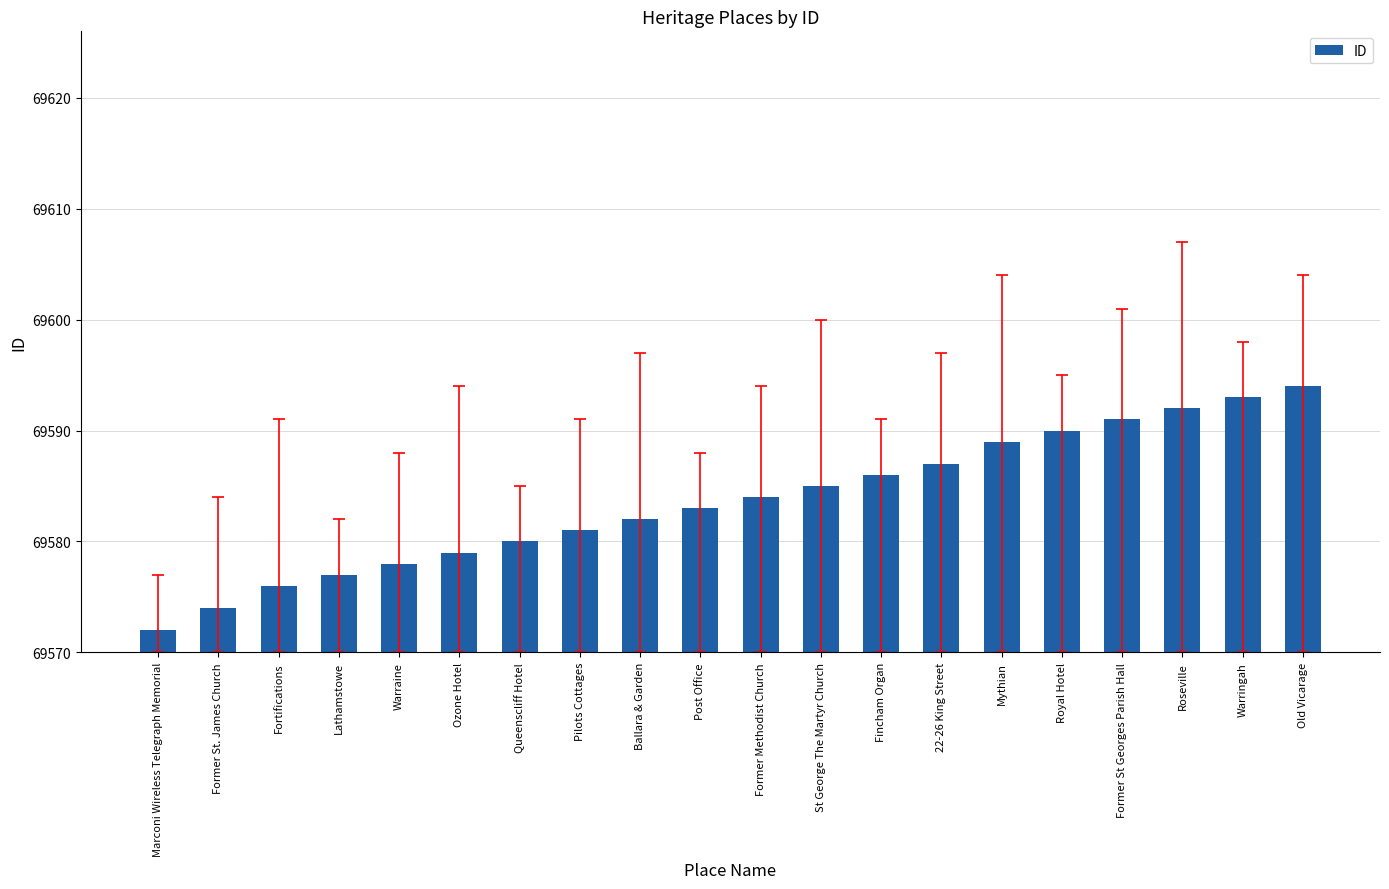

Which has a higher value, Roseville or Lathamstowe?

Roseville